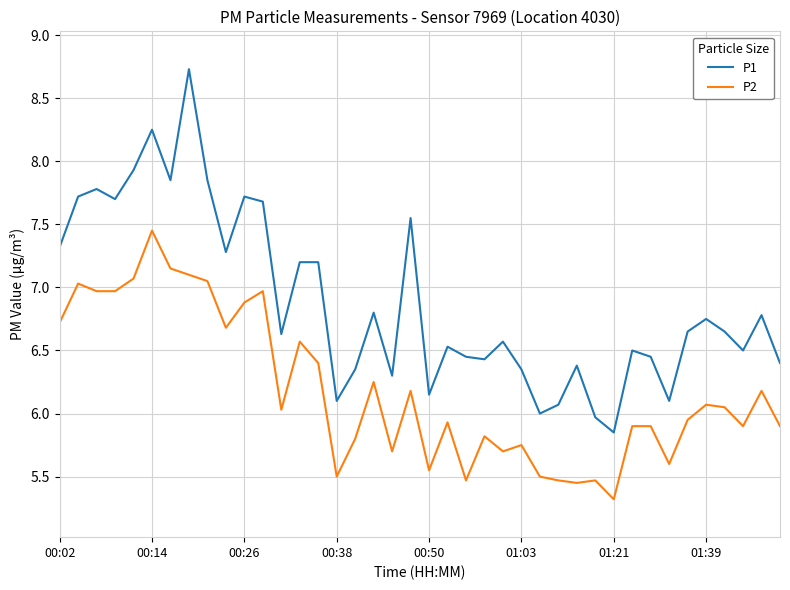

List the series in order of their peak value, highest first.

P1, P2